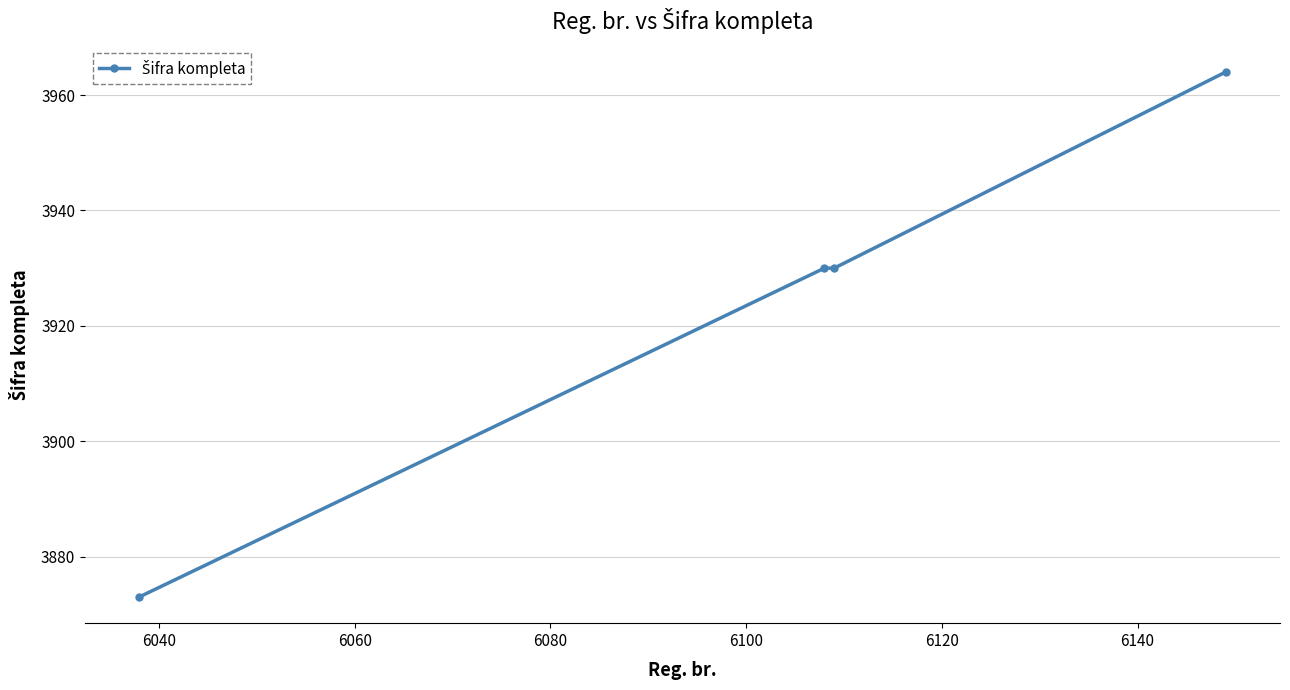

What is the maximum value shown in the chart?

3964